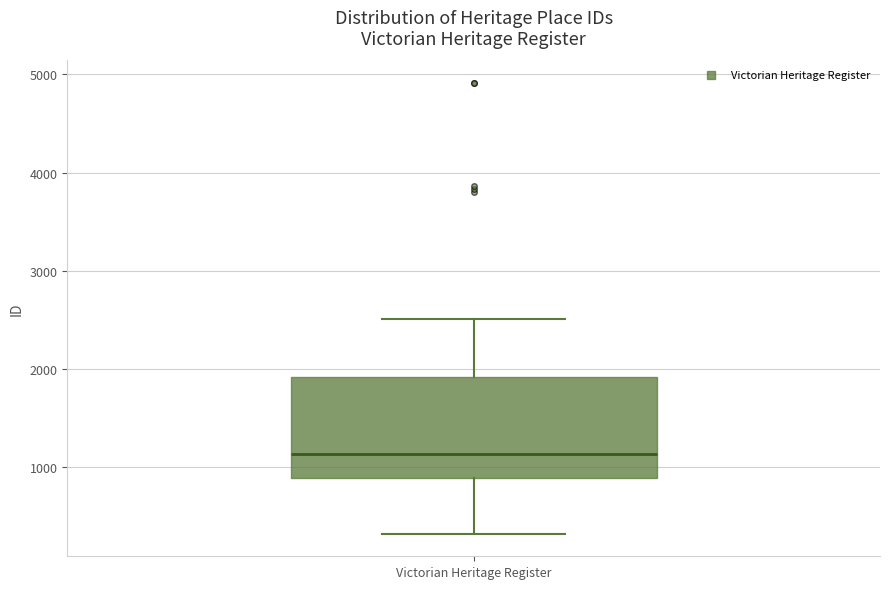

Transcribe this box plot: give where the median line is, the range the box spans, and where the two whiskers end, as read against the y-axis. The values are not printed on the chart, so give them approximately, as read against the axis.

median 1100, box 900 to 1900, whiskers 300 to 2500